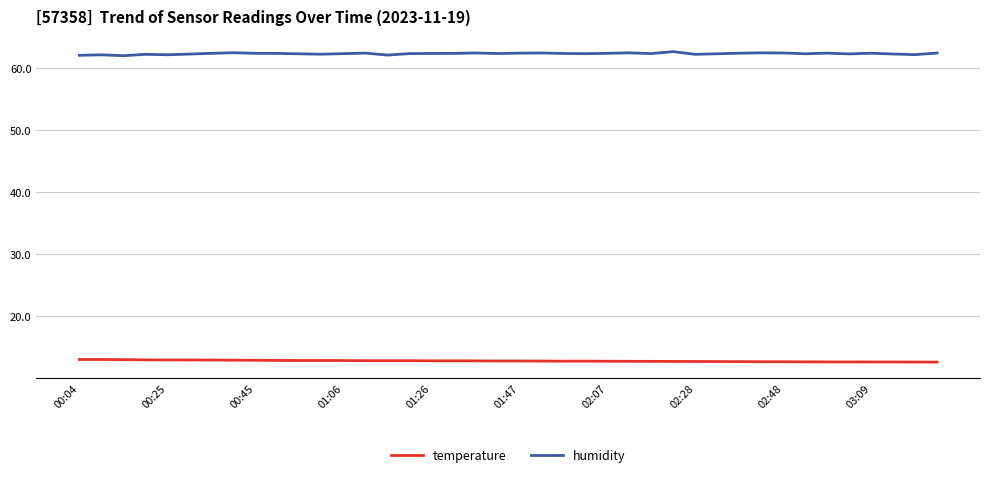

Which series has the largest total across all categories?

humidity